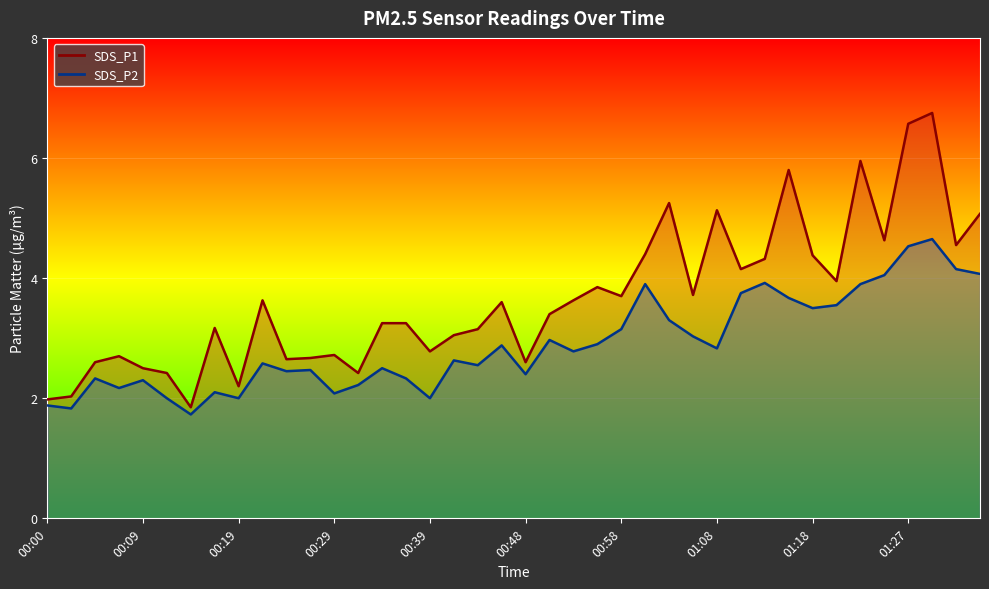

Which series has the widest spread of values?

SDS_P1